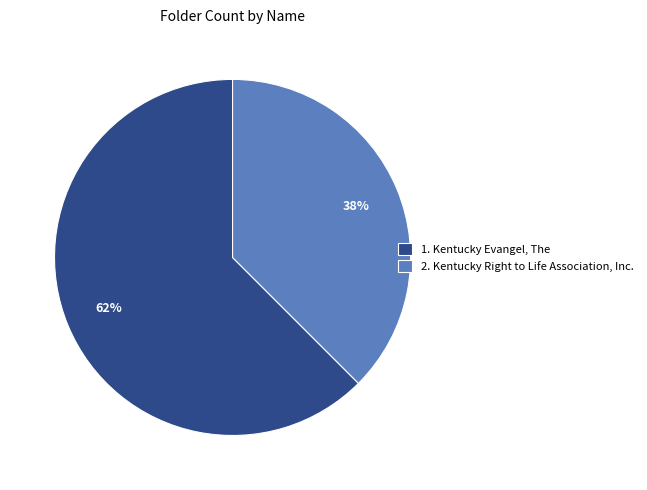

Rank the categories by value from highest to lowest.

1. Kentucky Evangel, The, 2. Kentucky Right to Life Association, Inc.